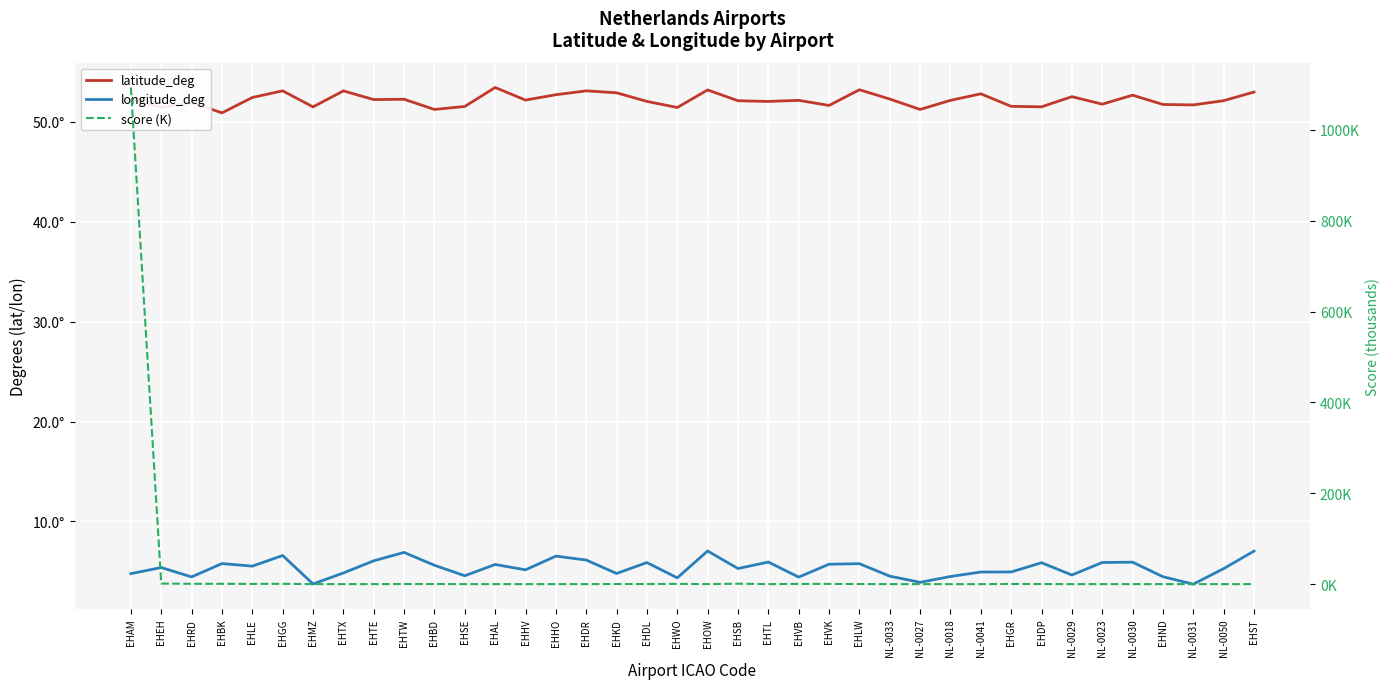

At EHDR, list the series in order from largest to smallest.

latitude_deg, longitude_deg, score (K)